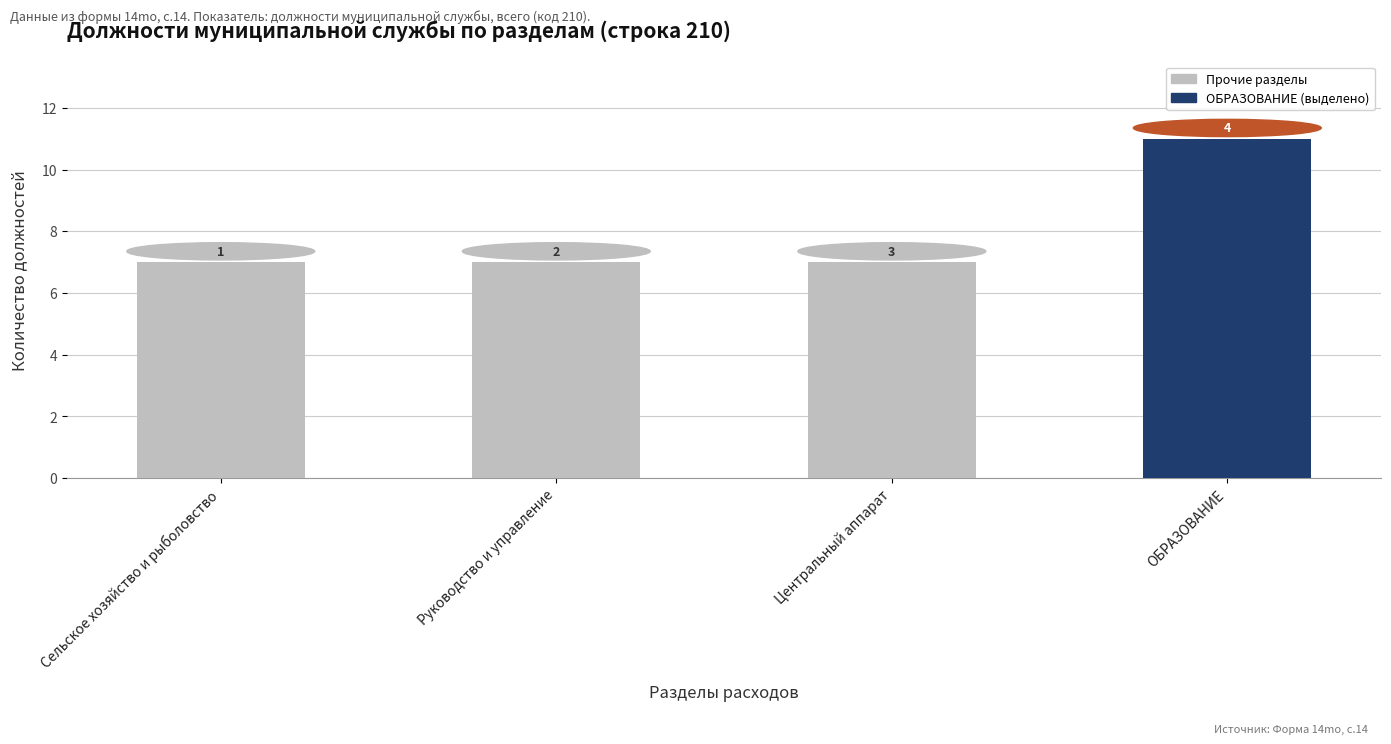

Are the bars horizontal?

No